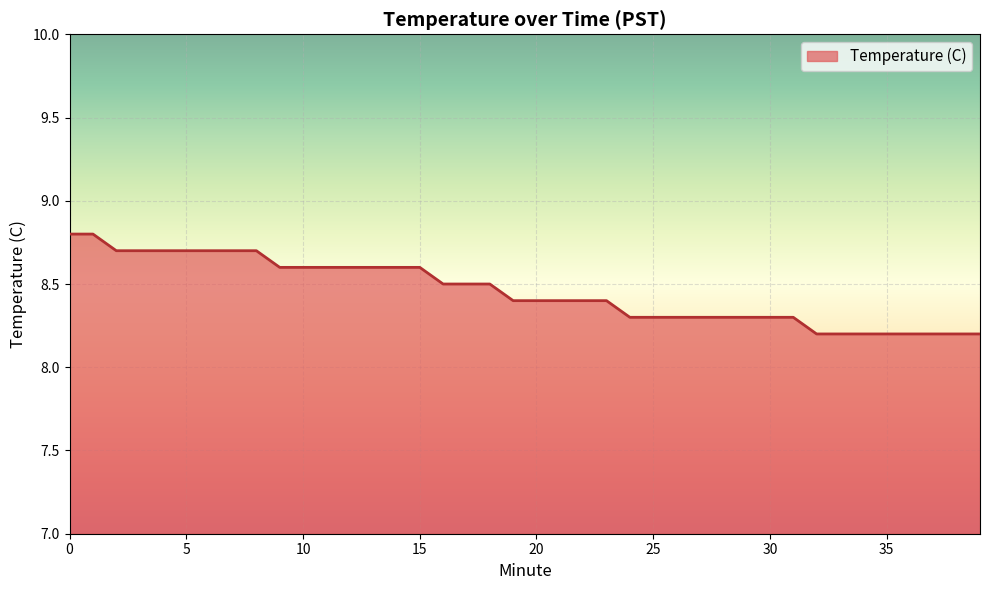

What is the difference between the maximum and minimum values?

0.6